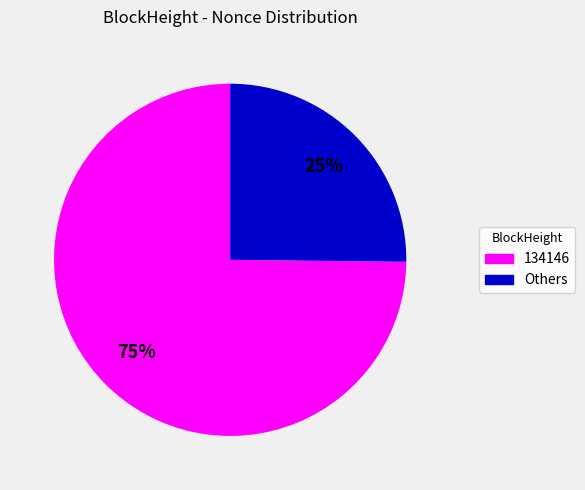

To the nearest percent, what is the average slice percentage?

50%